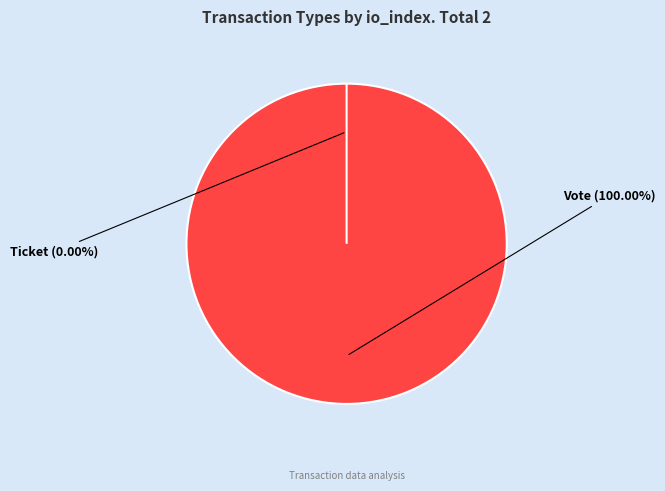

Rank the categories by value from highest to lowest.

Vote (io_index=1), Ticket (io_index=0)